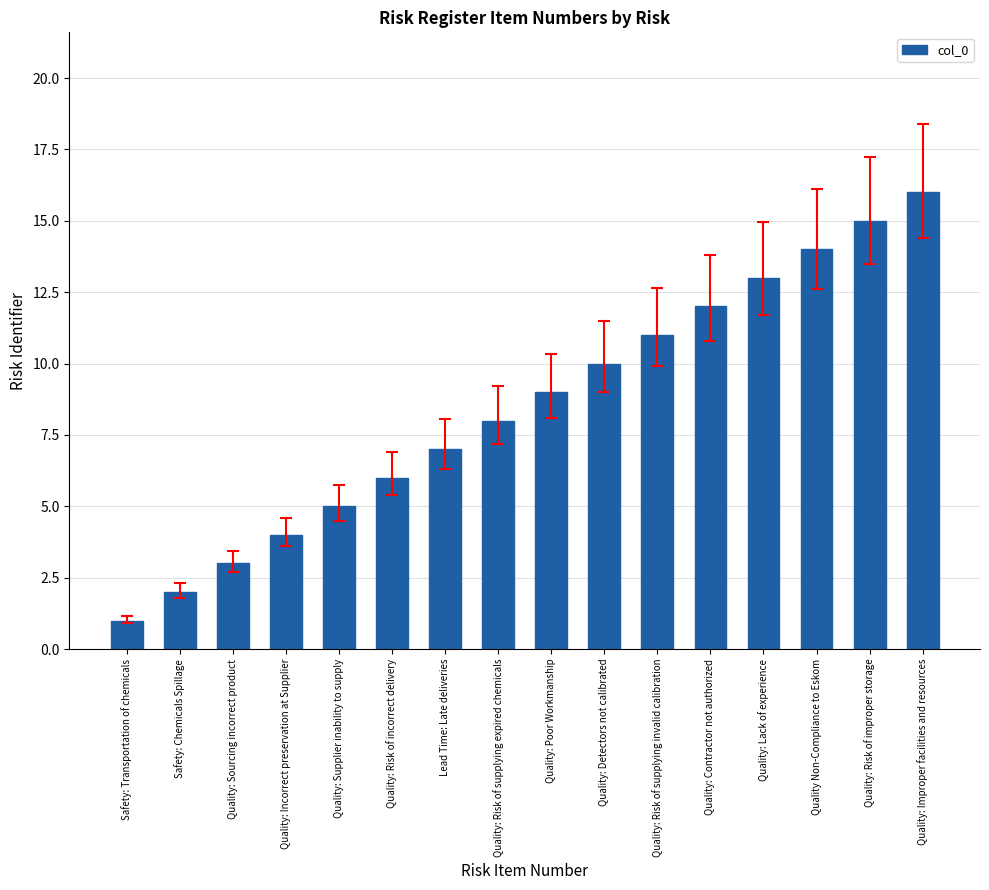

What is the change in value from Lead Time: Late deliveries to Quality: Poor Workmanship?

+2